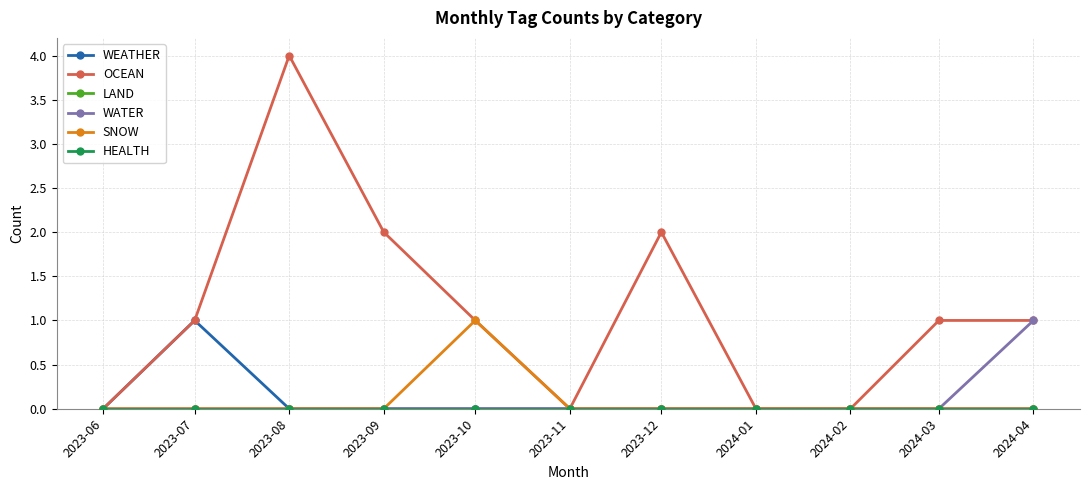

Is this an area chart (filled region under the line)?

No